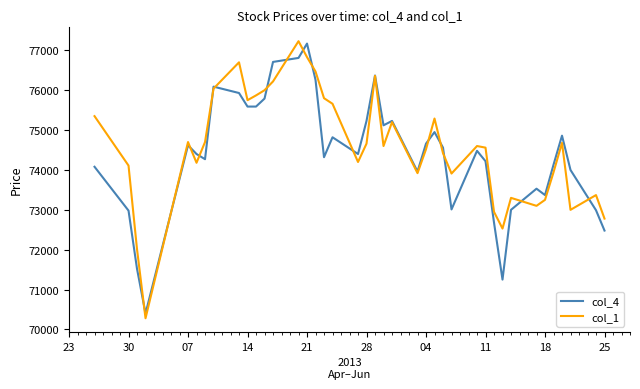

What is the smallest value displayed?

70280